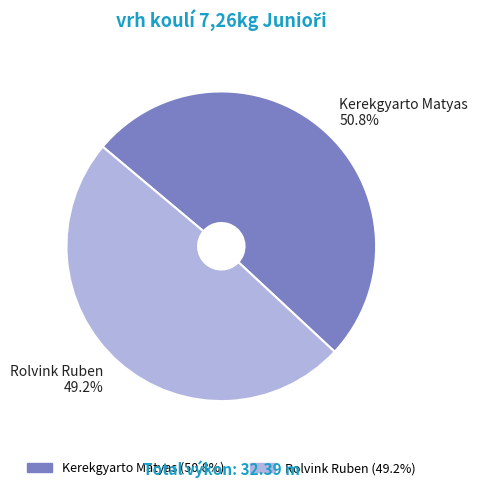

Rank the categories by value from highest to lowest.

Kerekgyarto Matyas, Rolvink Ruben